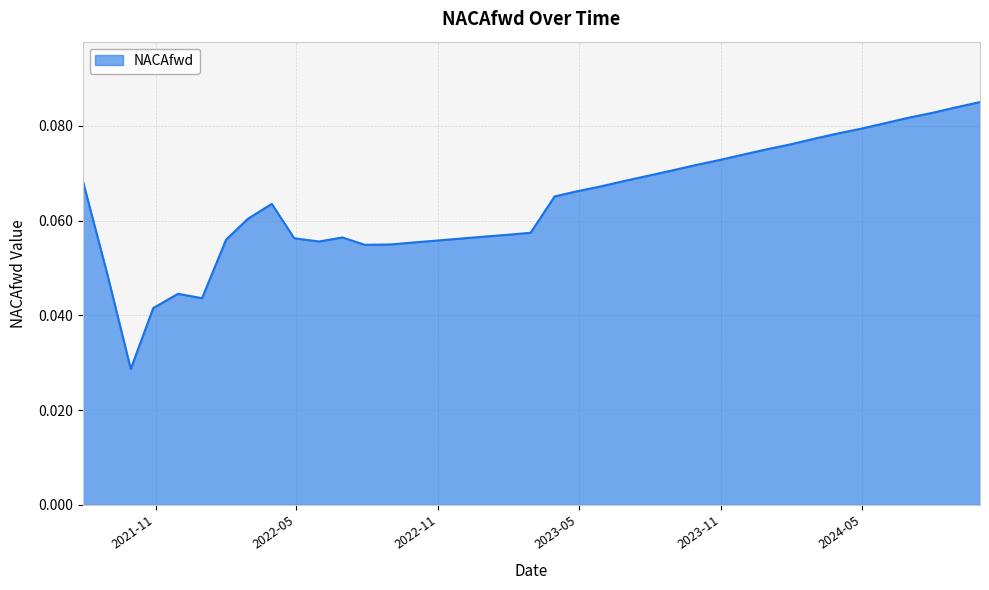

How many lines are shown in the chart?

1